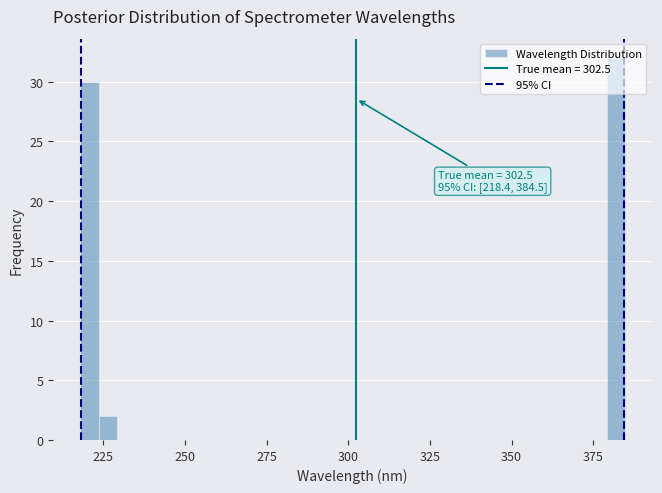

Around what value on the x-axis is the tallest bar? Give the approximate position of its centre, as read against the axis.

380